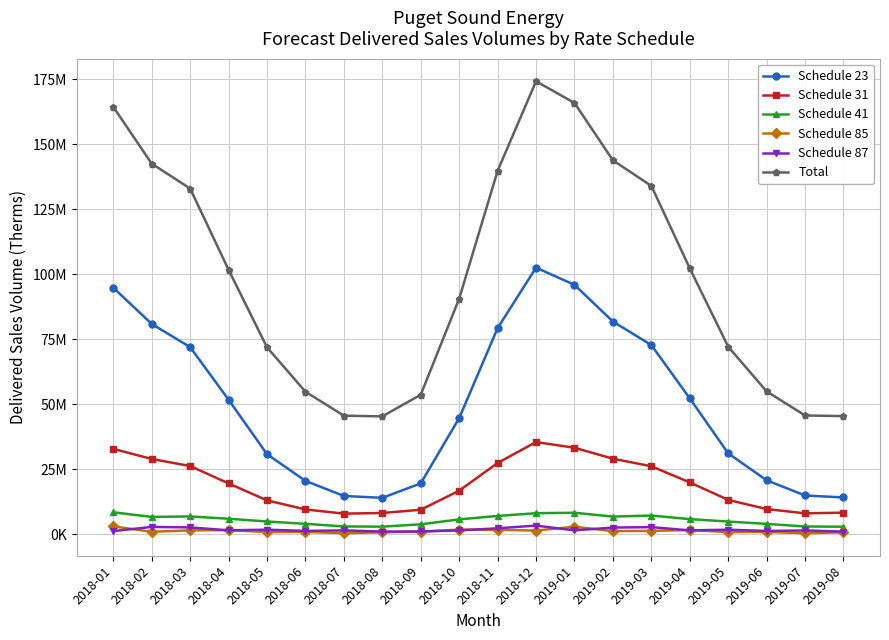

Does the chart have visible grid lines?

Yes